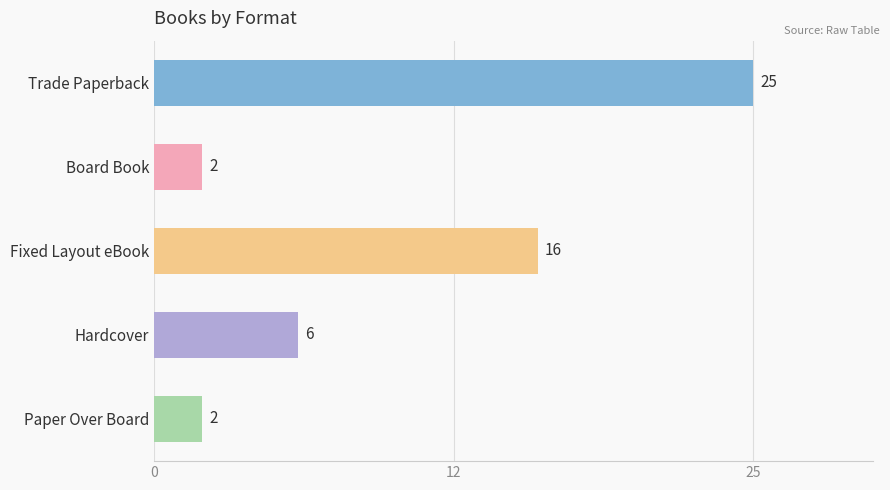

Are the bars horizontal?

Yes